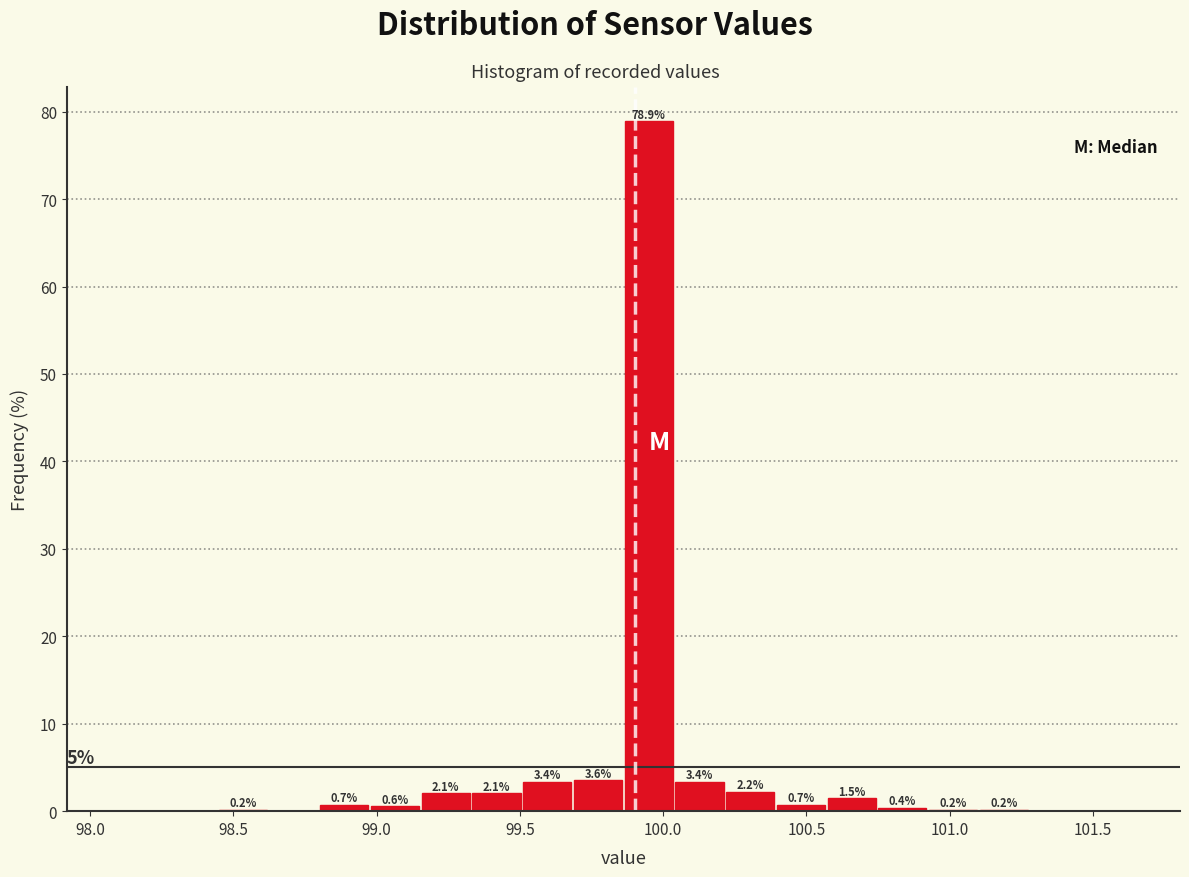

Read against the x-axis, roughly where is the centre of the tallest bar?

99.95